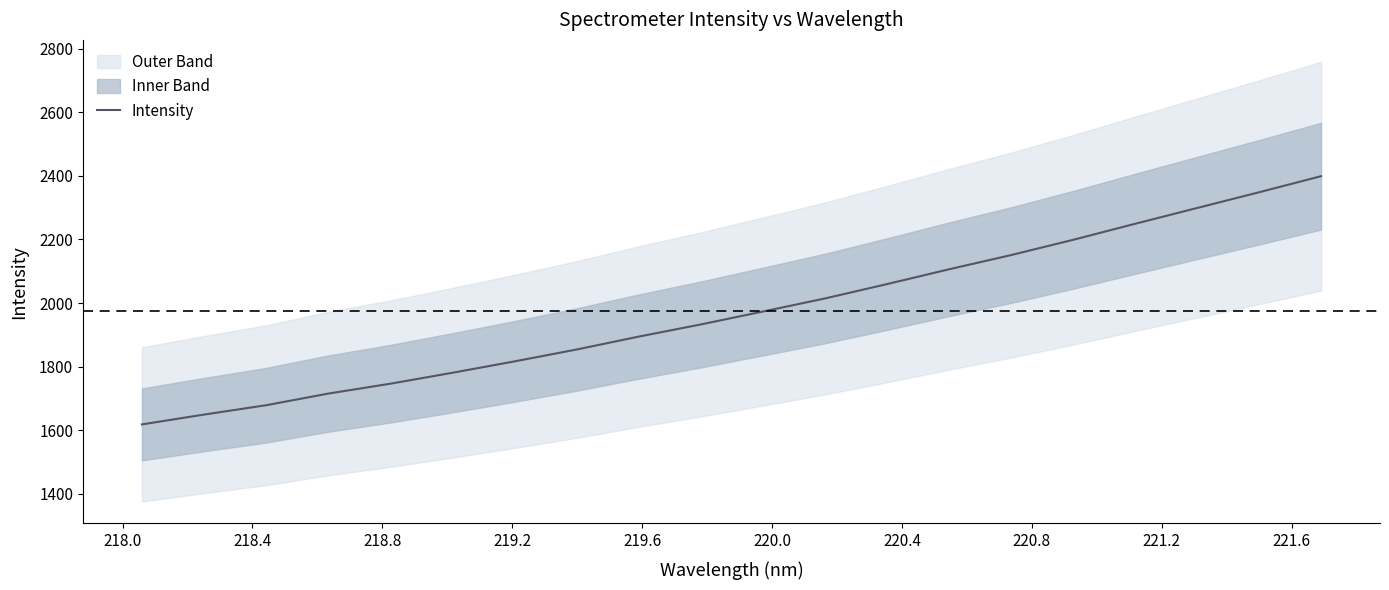

What is the lowest value of the Intensity series?

1617.8